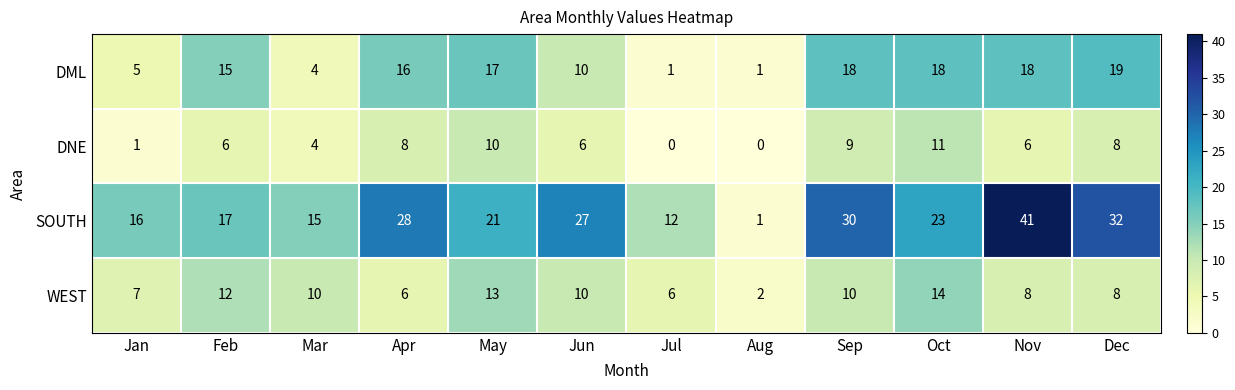

What is the total value across all series at Mar?

33